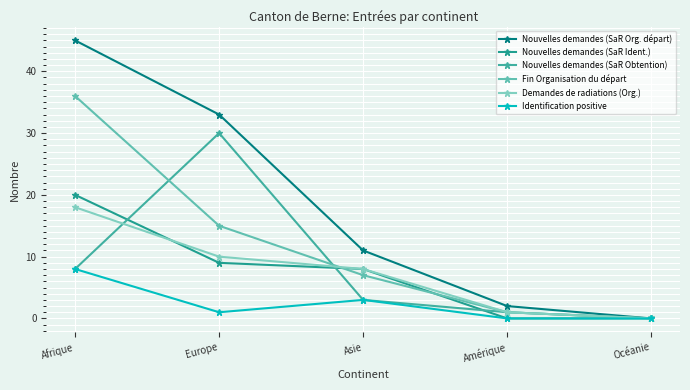

True or false: Demandes de radiations (Org.) and Fin Organisation du départ cross at least once.

True